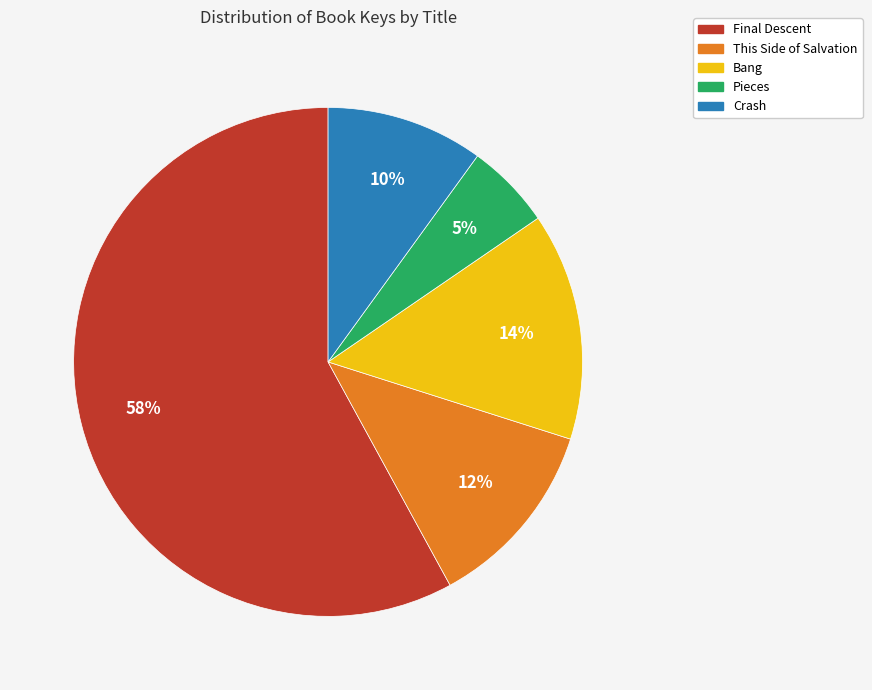

To the nearest percent, what is the difference between the This Side of Salvation and Final Descent slice percentages?

46%